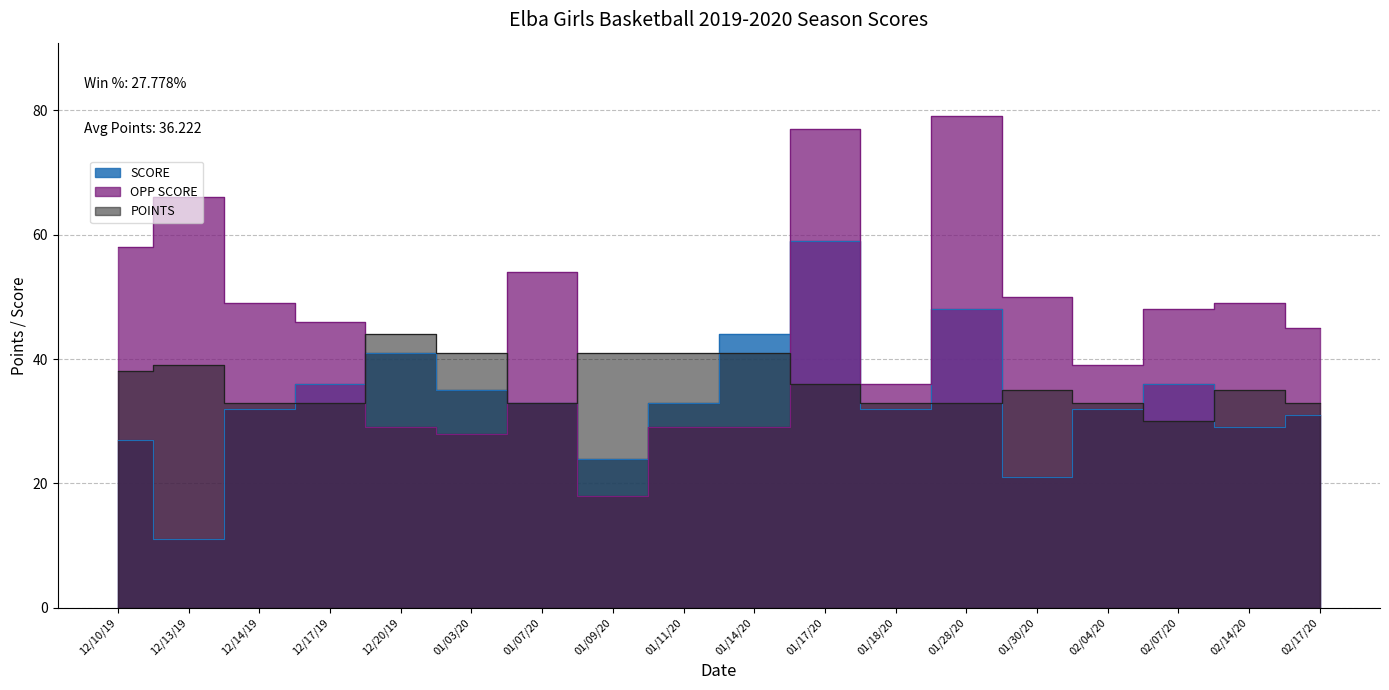

Count the POINTS values in the range 33 to 41.

16